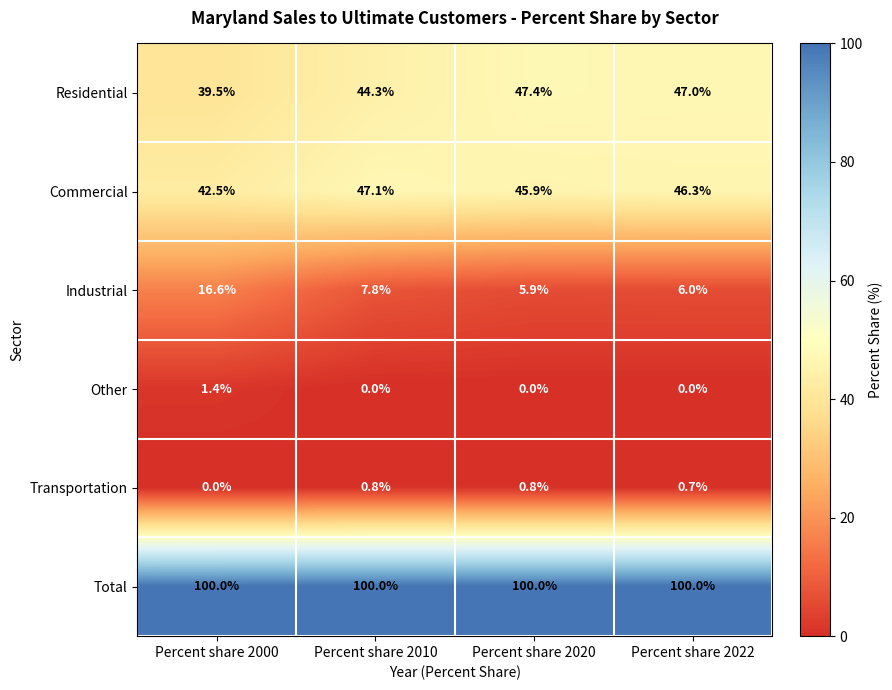

Is it true that Transportation equals 0.8 at Percent share 2010?

True